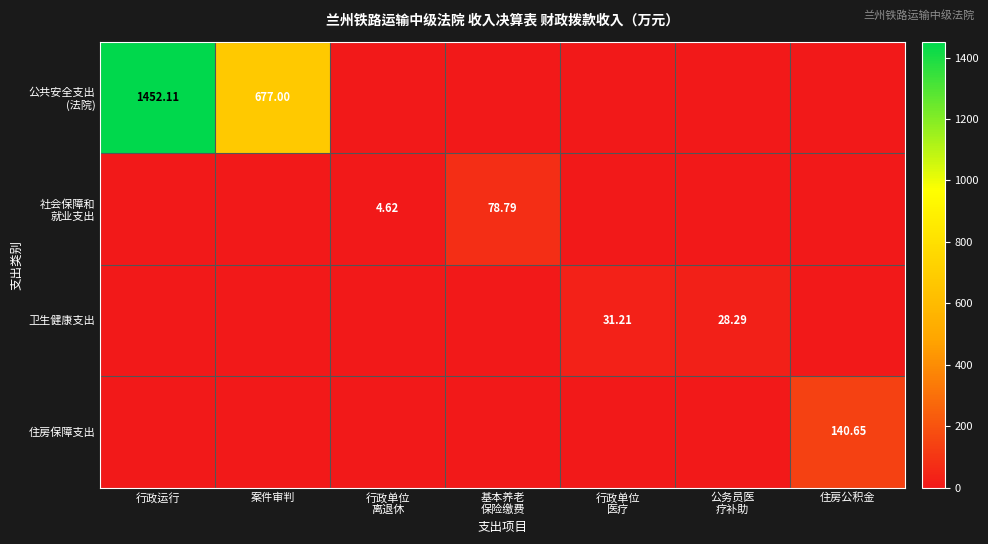

What value does the 公共安全支出 (法院) series have at 行政运行?

1452.1